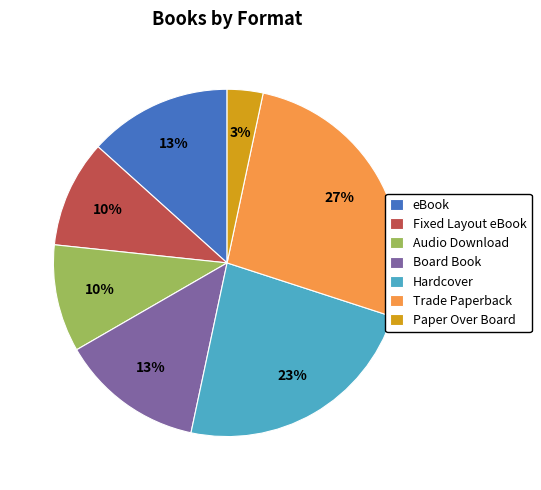

Which category has the smallest portion of the pie?

Paper Over Board